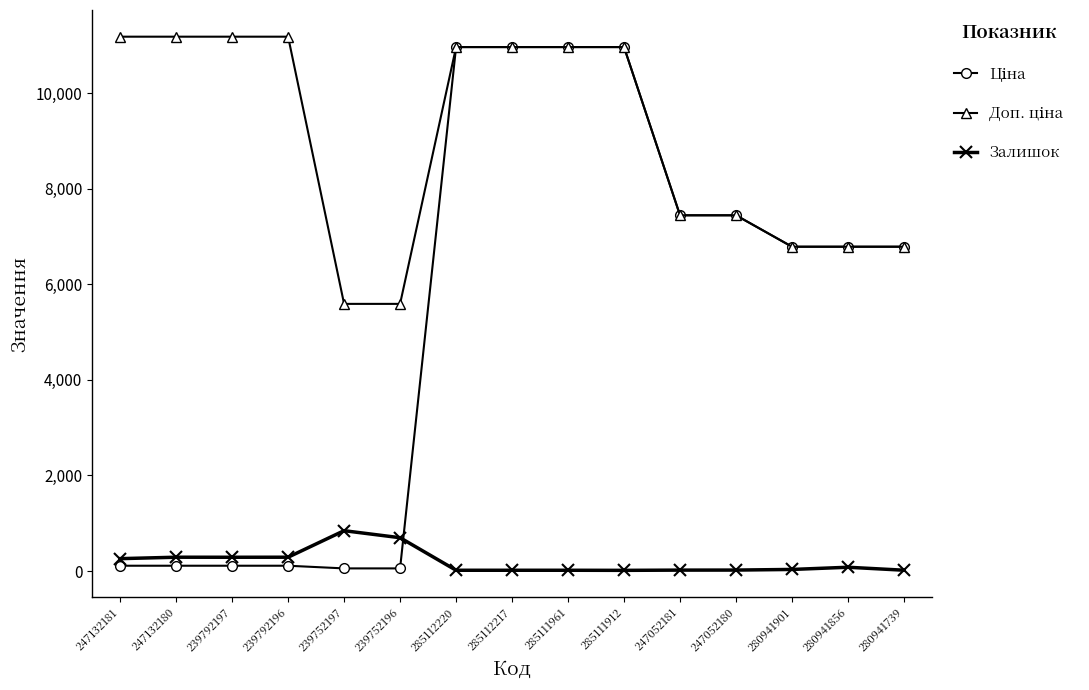

Count the number of categories in the chart.

15